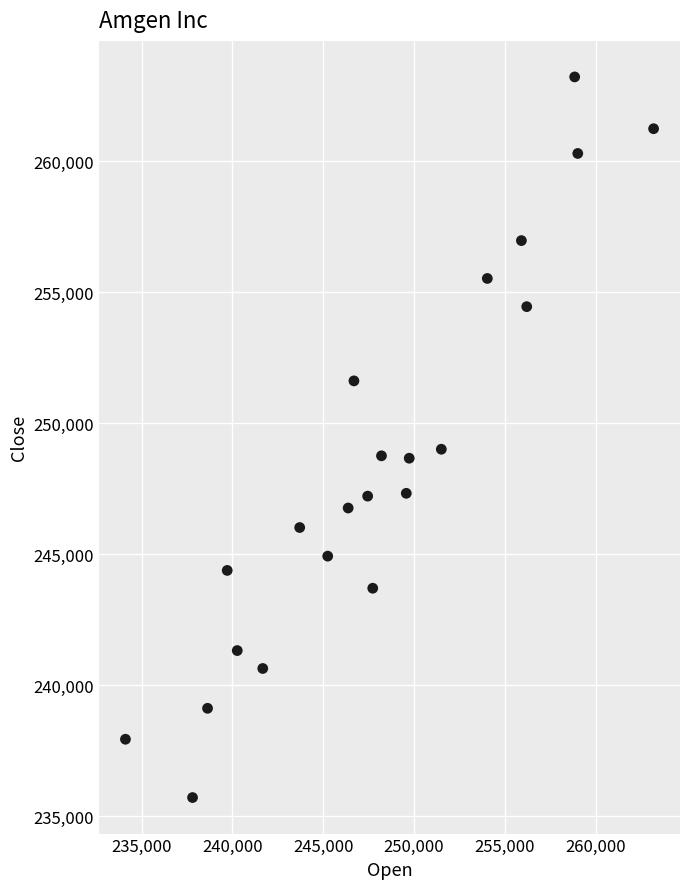

What is the range of X values (max minus min)?

29069